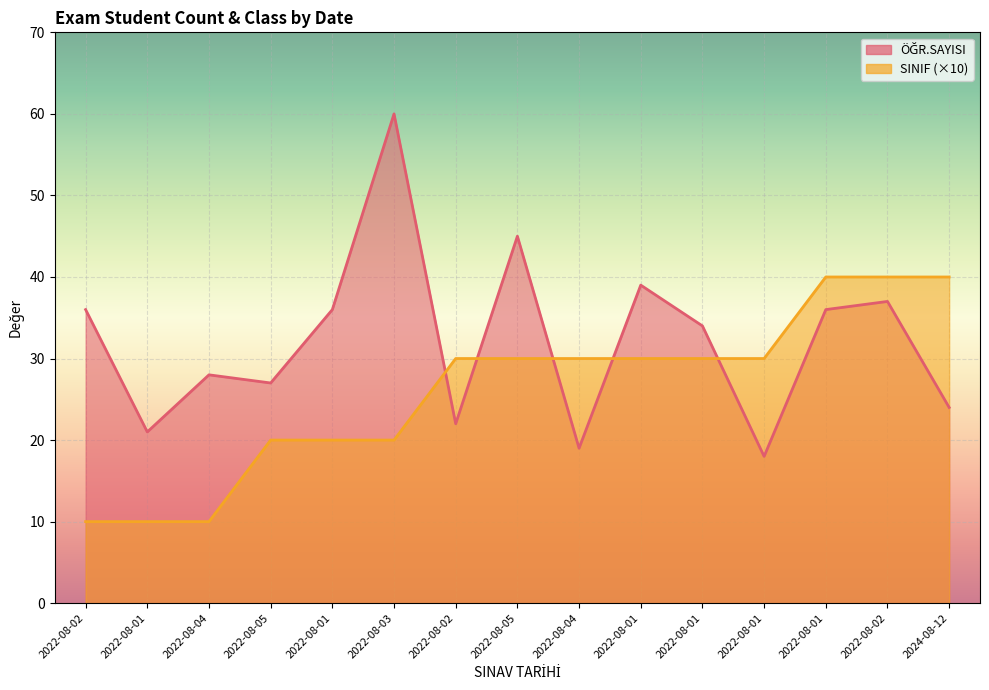

Reading right to left, what are all the values shown in this chart?

ÖĞR.SAYISI: 2024-08-12=24	2022-08-02=37	2022-08-01=36	2022-08-01=18	2022-08-01=34	2022-08-01=39	2022-08-04=19	2022-08-05=45	2022-08-02=22	2022-08-03=60	2022-08-01=36	2022-08-05=27	2022-08-04=28	2022-08-01=21	2022-08-02=36
SINIF: 2024-08-12=40	2022-08-02=40	2022-08-01=40	2022-08-01=30	2022-08-01=30	2022-08-01=30	2022-08-04=30	2022-08-05=30	2022-08-02=30	2022-08-03=20	2022-08-01=20	2022-08-05=20	2022-08-04=10	2022-08-01=10	2022-08-02=10